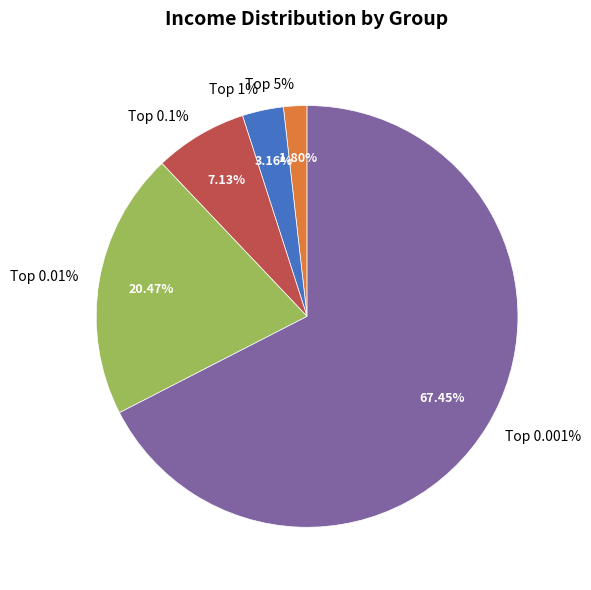

Which category has the biggest portion of the pie?

Top 0.001%